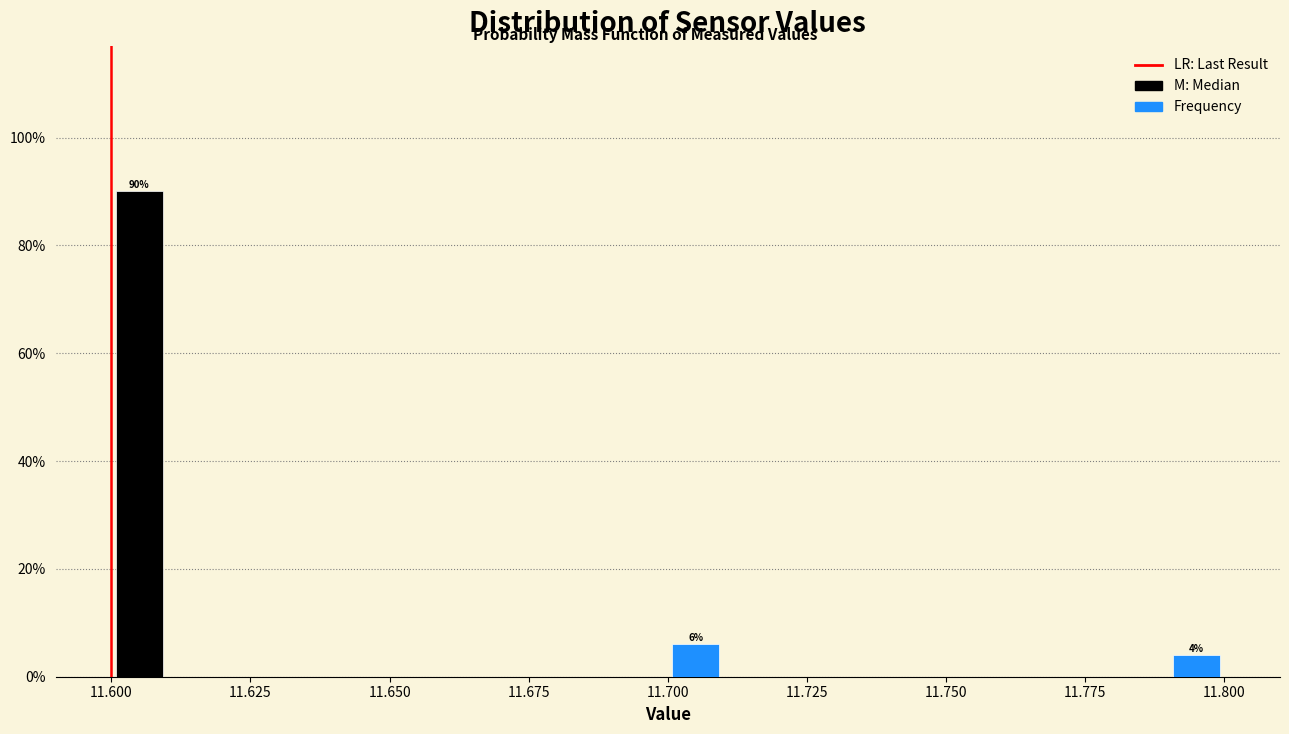

Read against the x-axis, roughly where is the centre of the tallest bar?

11.605